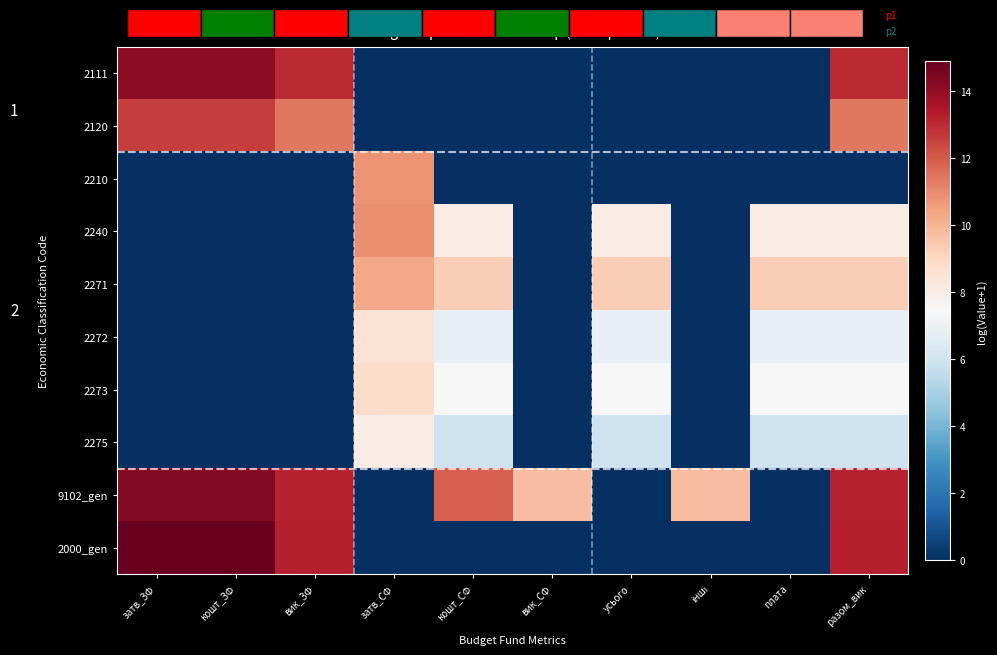

What is the average value of the 2111 series?

5.4